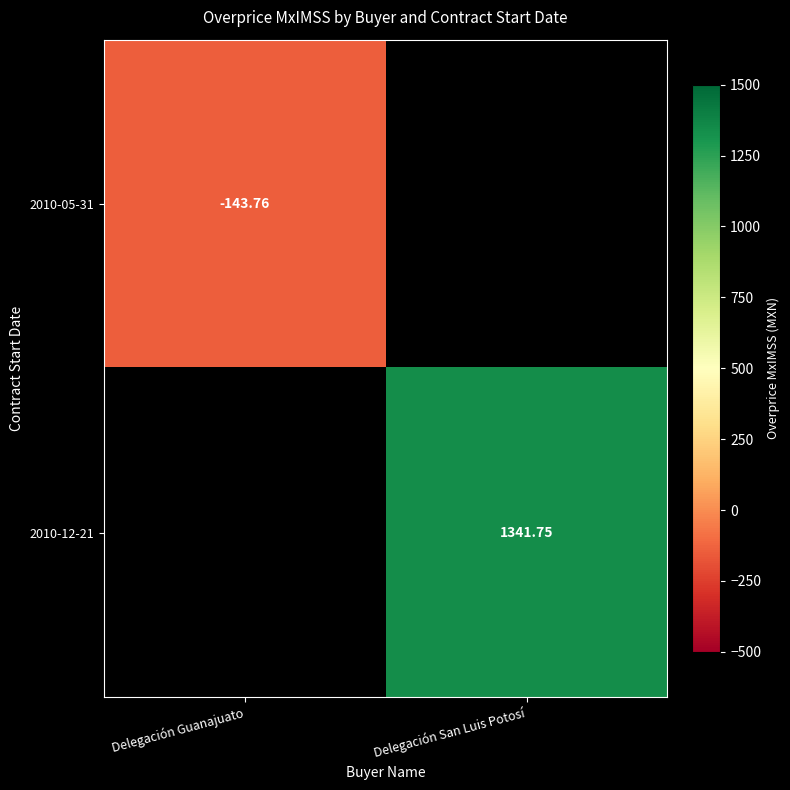

Rank the series by their average value, from highest to lowest.

2010-05-31, 2010-12-21